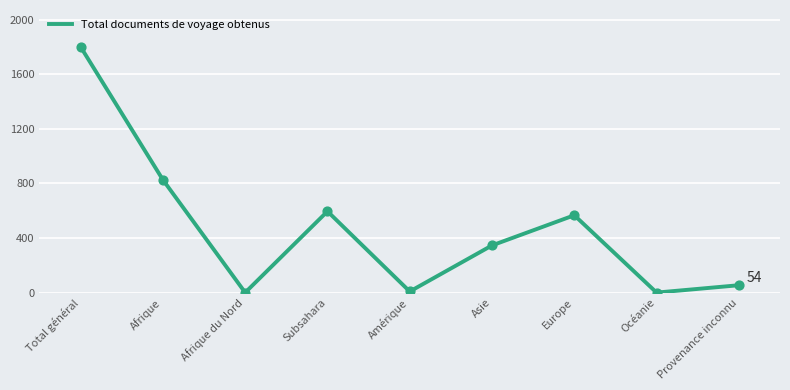

Approximately how many times larger is the value at Afrique compared to Asie?

2.4